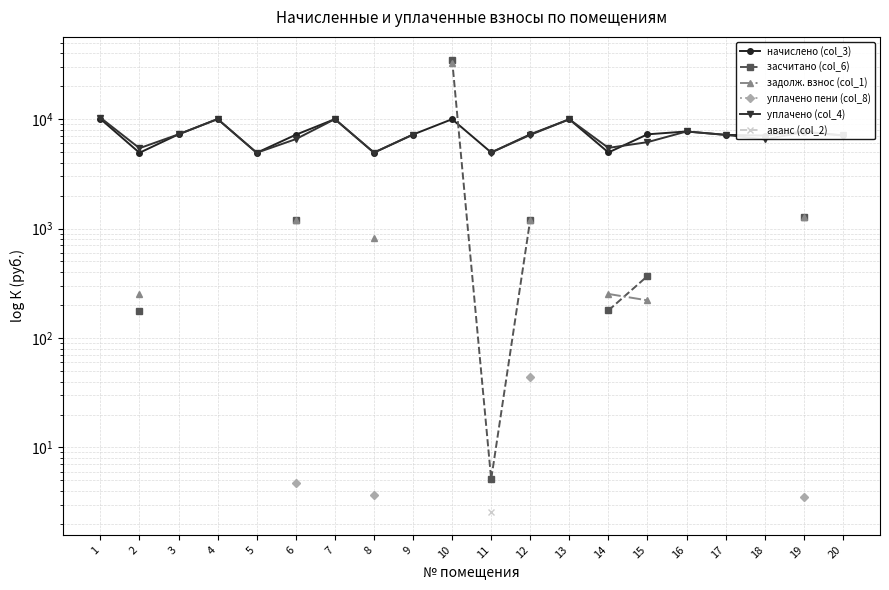

What is the spread (max minus min) of values at 10?

25007.1